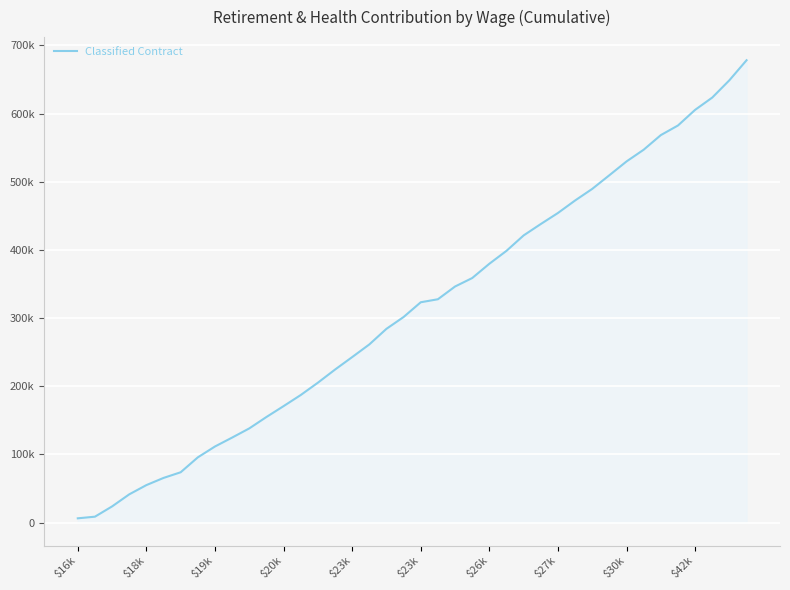

At which category does the chart reach its peak across all series?

39